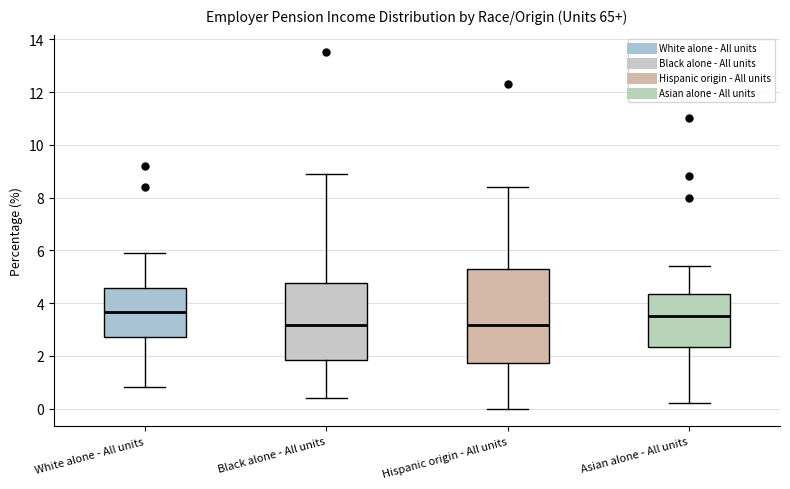

Reading left to right, read every box against the y-axis: the position of its median line, the range the box covers, and the ends of its whiskers. The values are not printed on the chart, so give them approximately, as read against the axis.

White alone - All units: median 3.6, box 2.8 to 4.6, whiskers 0.8 to 6.0
Black alone - All units: median 3.2, box 1.8 to 4.8, whiskers 0.4 to 9.0
Hispanic origin - All units: median 3.2, box 1.8 to 5.2, whiskers 0.0 to 8.4
Asian alone - All units: median 3.6, box 2.4 to 4.4, whiskers 0.2 to 5.4